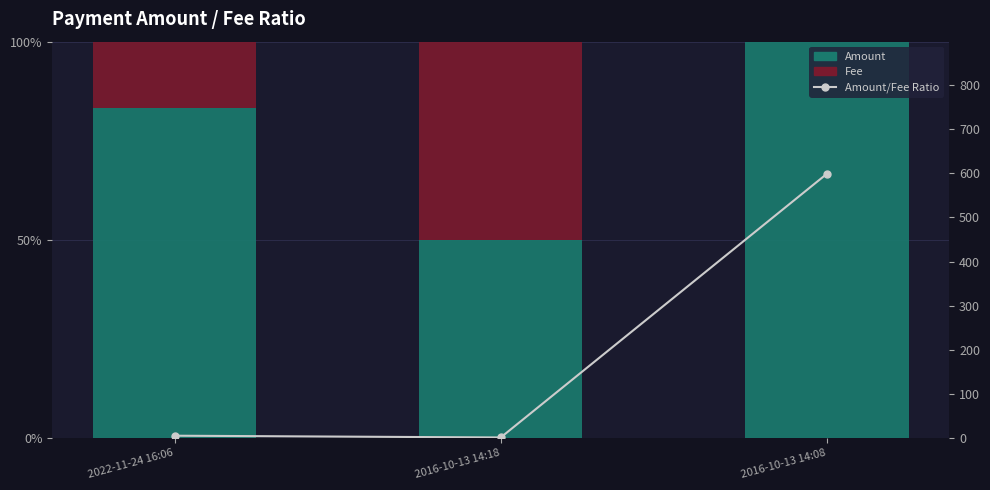

The value of Amount/Fee Ratio at 2016-10-13 14:18 is 0.2. True or false?

False